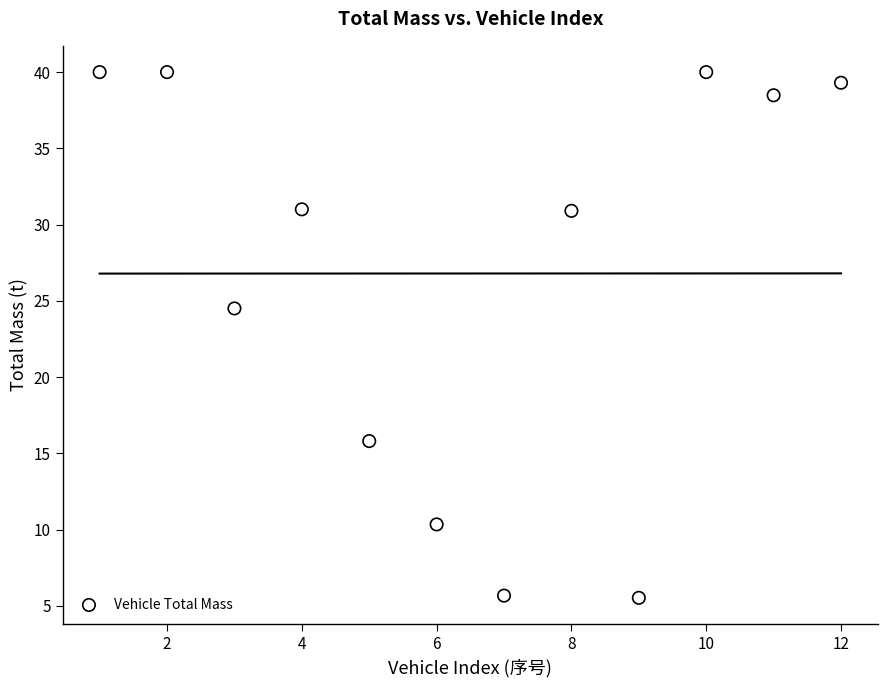

What is the range of X values (max minus min)?

11.0